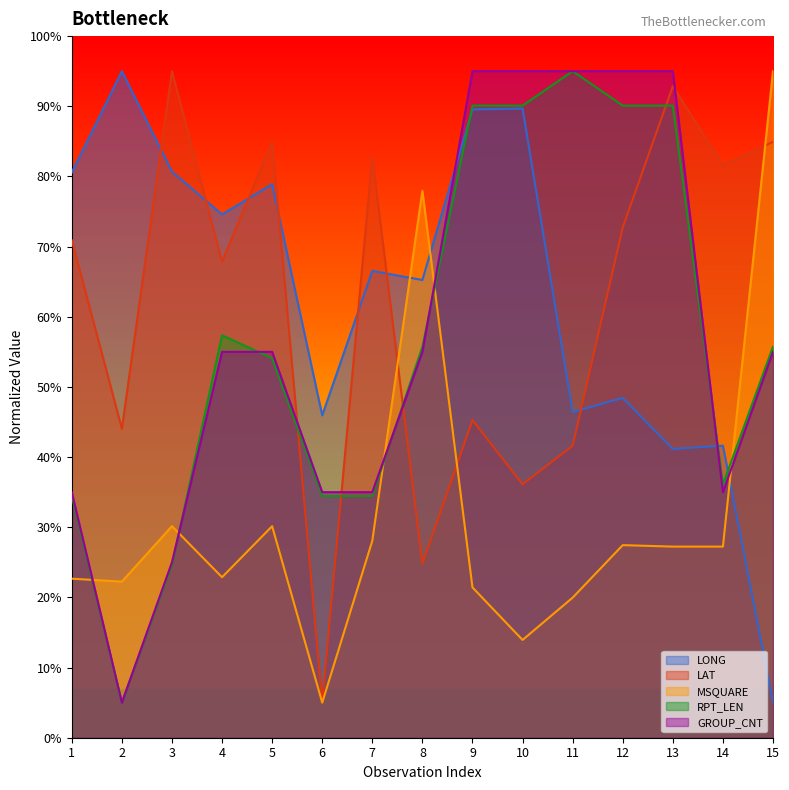

Does the chart have visible grid lines?

No